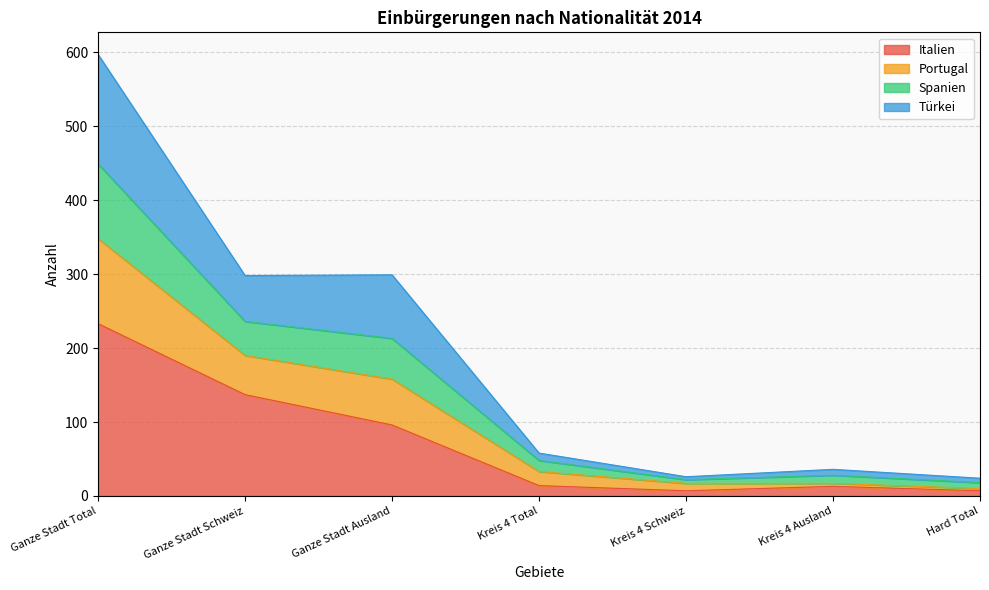

Is the value of Spanien at Ganze Stadt Total greater than the value of Italien at Kreis 4 Total?

Yes